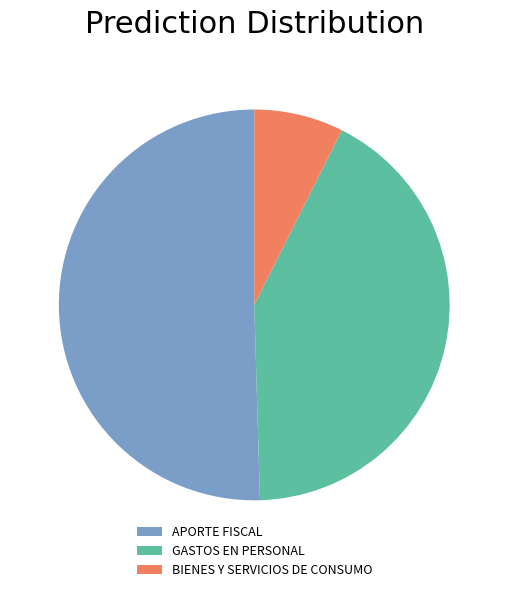

How many segments does this pie chart have?

3